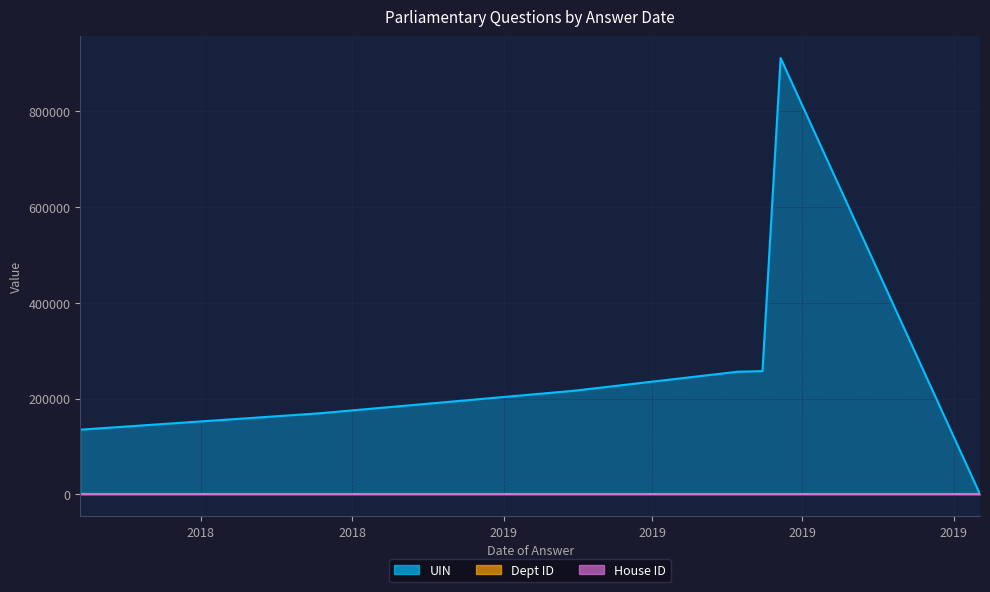

List the series in order of their peak value, lowest first.

House ID, Dept ID, UIN